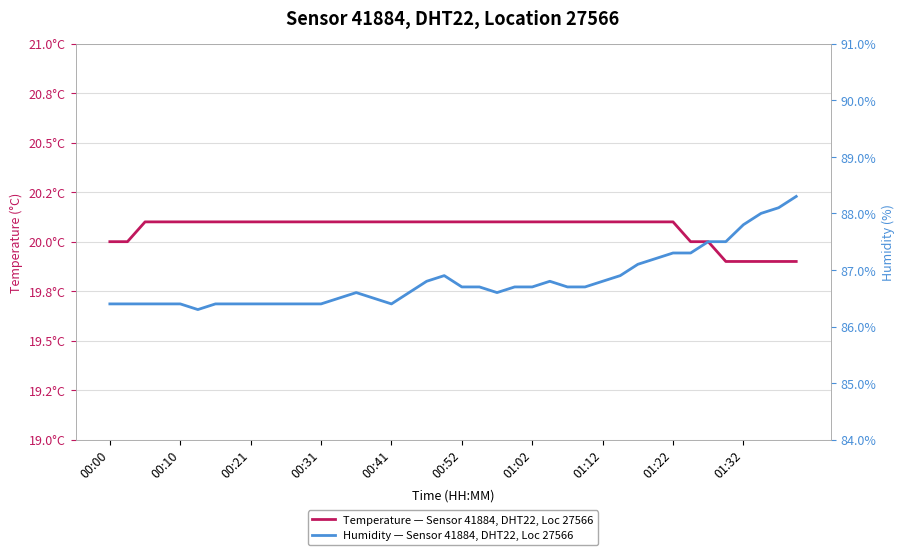

Reading left to right, transcribe all the data shown in this chart.

temperature: 20.0	20.0	20.1	20.1	20.1	20.1	20.1	20.1	20.1	20.1	20.1	20.1	20.1	20.1	20.1	20.1	20.1	20.1	20.1	20.1	20.1	20.1	20.1	20.1	20.1	20.1	20.1	20.1	20.1	20.1	20.1	20.1	20.1	20.0	20.0	19.9	19.9	19.9	19.9	19.9
humidity: 86.4	86.4	86.4	86.4	86.4	86.3	86.4	86.4	86.4	86.4	86.4	86.4	86.4	86.5	86.6	86.5	86.4	86.6	86.8	86.9	86.7	86.7	86.6	86.7	86.7	86.8	86.7	86.7	86.8	86.9	87.1	87.2	87.3	87.3	87.5	87.5	87.8	88.0	88.1	88.3